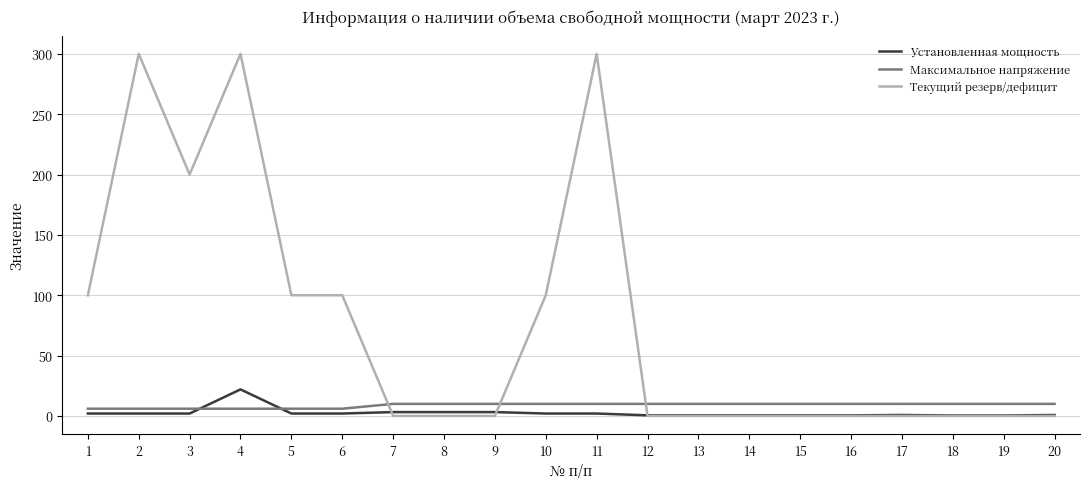

Which series has the widest spread of values?

Текущий резерв/дефицит